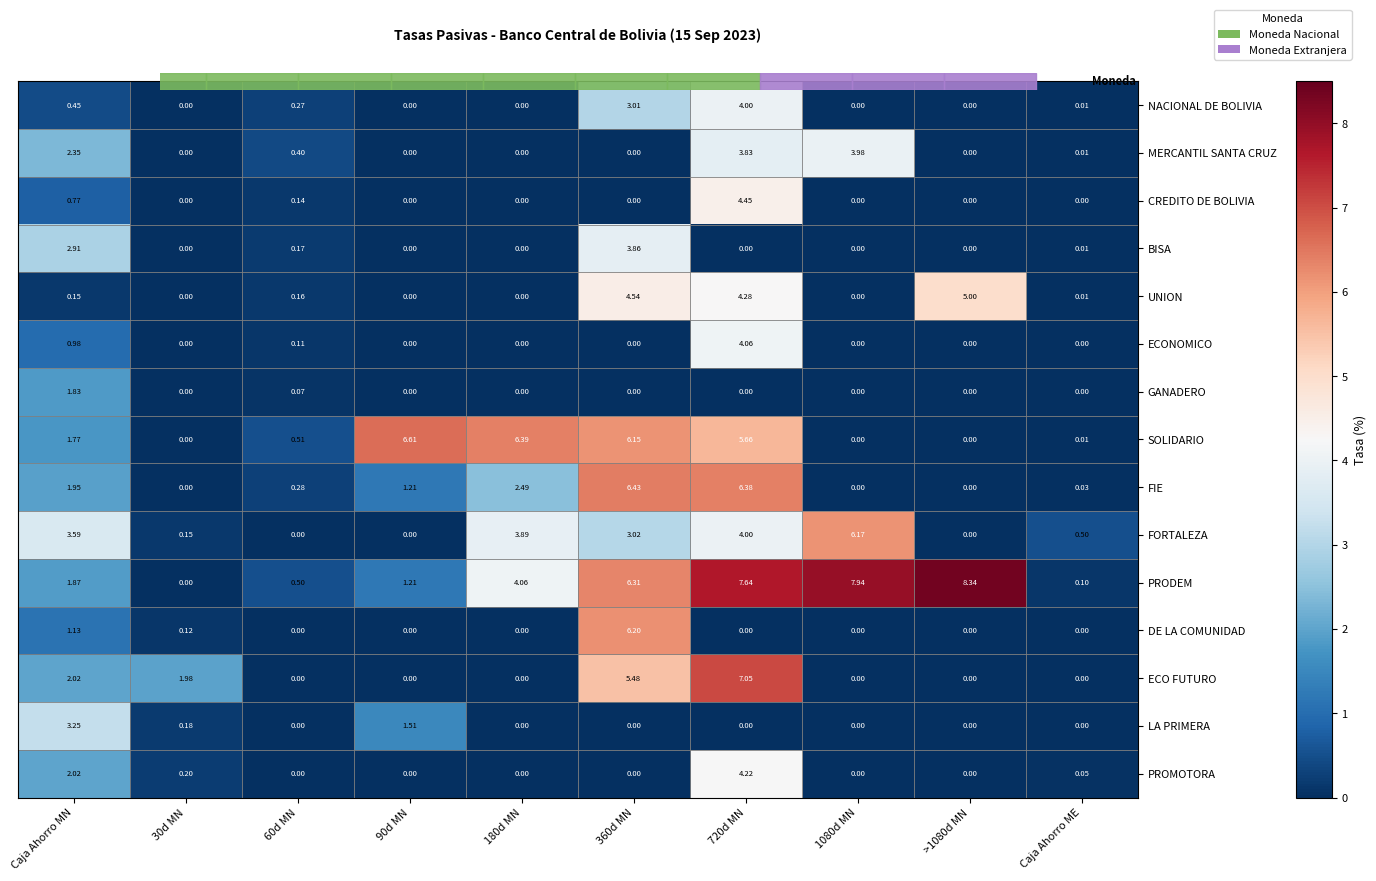

How many categories are shown in the chart?

10